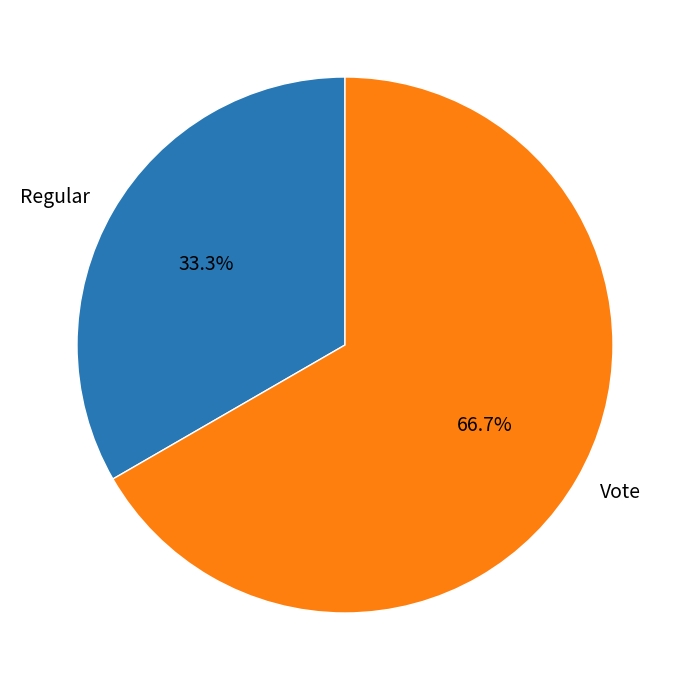

Count the number of slices in the pie.

2